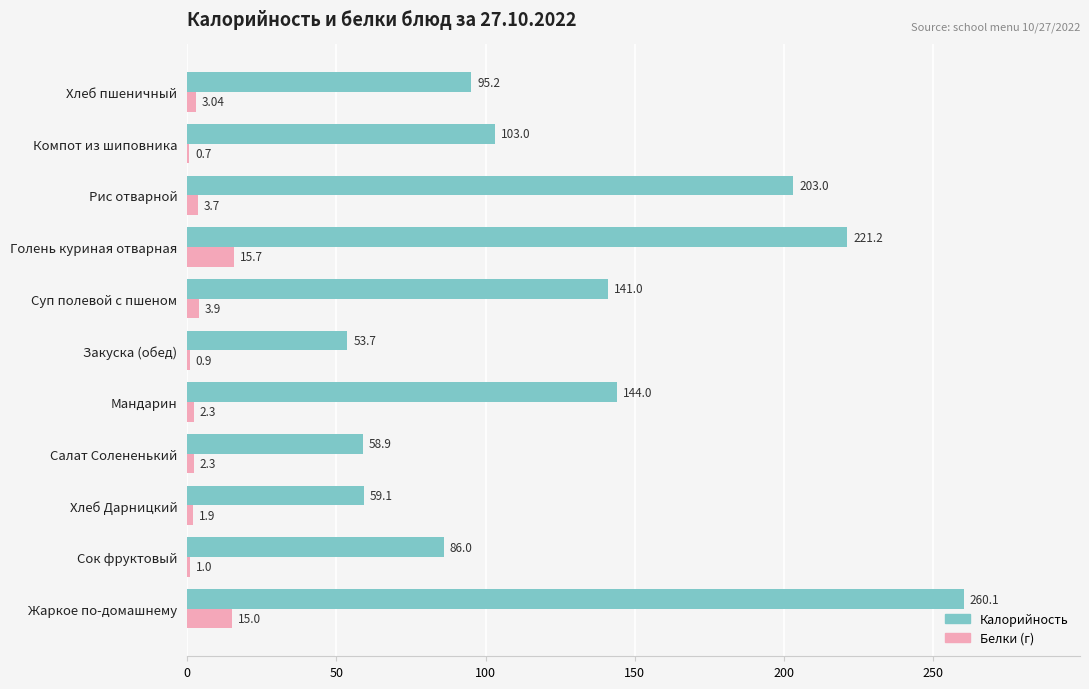

What is the total value across all series at Хлеб Дарницкий?

61.0